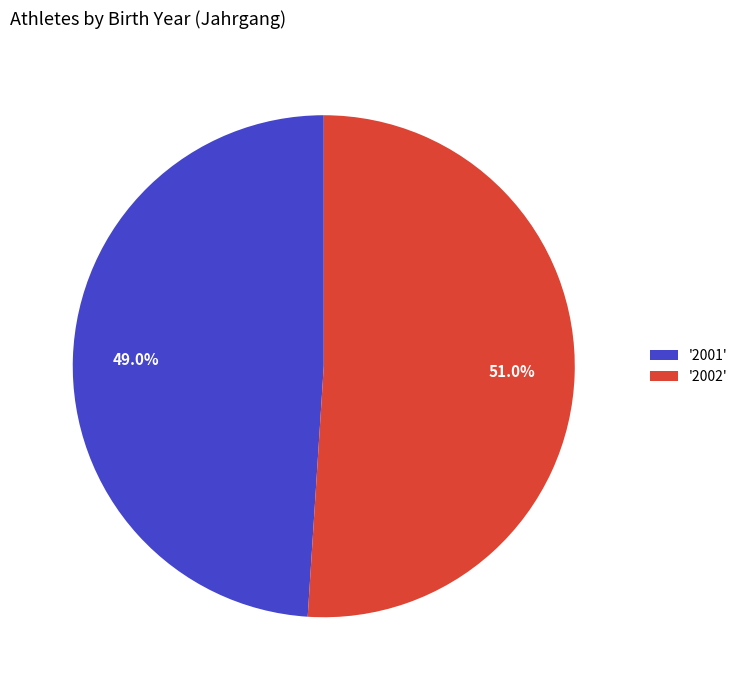

How many segments does this pie chart have?

2